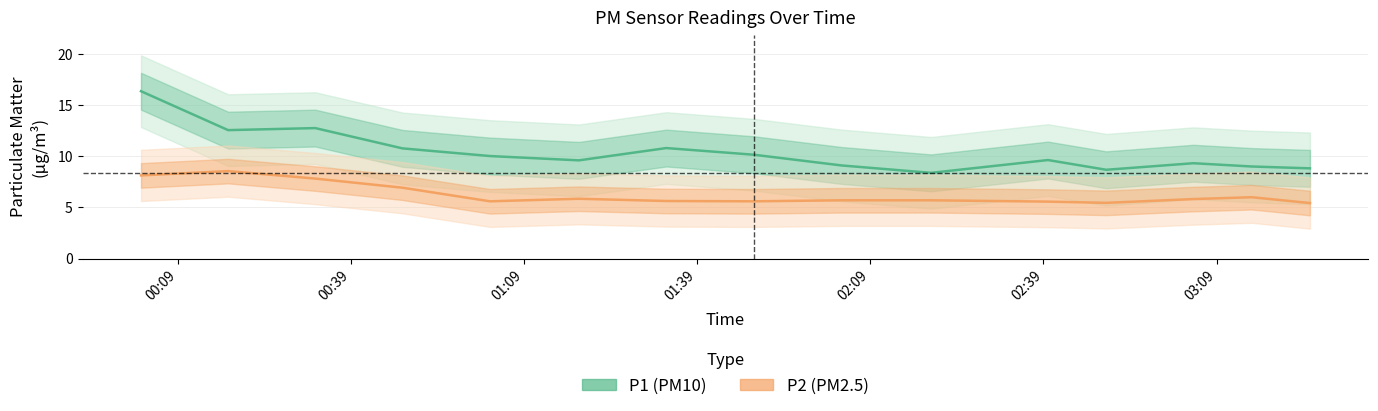

Which category has the highest value across all series?

00:09